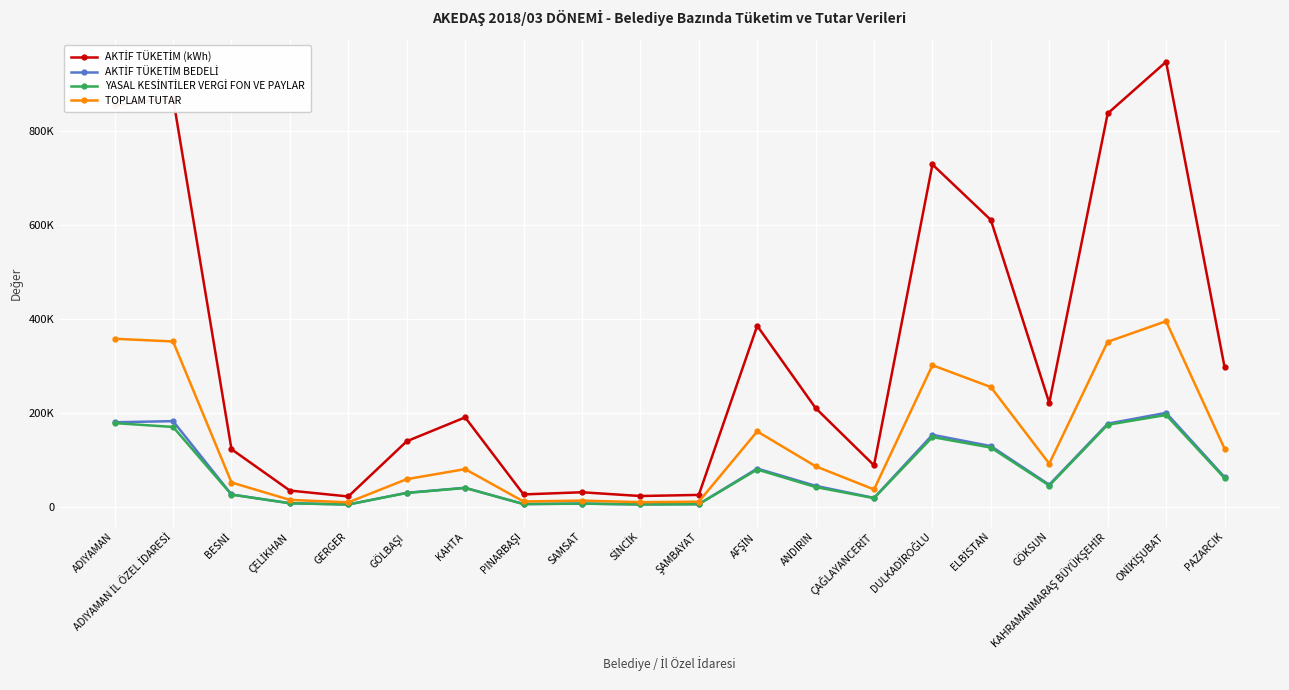

List the labels in order of AKTİF TÜKETİM (kWh) value, smallest first.

GERGER, SİNCİK, ŞAMBAYAT, PINARBAŞI, SAMSAT, ÇELİKHAN, ÇAĞLAYANCERİT, BESNİ, GÖLBAŞI, KAHTA, ANDIRIN, GÖKSUN, PAZARCIK, AFŞİN, ELBİSTAN, DULKADİROĞLU, KAHRAMANMARAŞ BÜYÜKŞEHİR, ADIYAMAN, ADIYAMAN İL ÖZEL İDARESİ, ONİKİŞUBAT